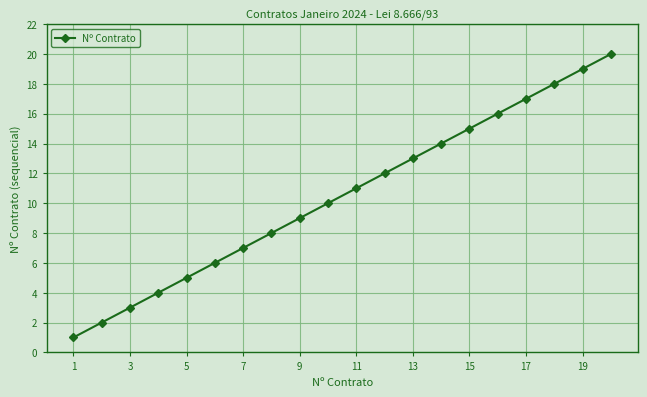

What is the maximum value shown in the chart?

20